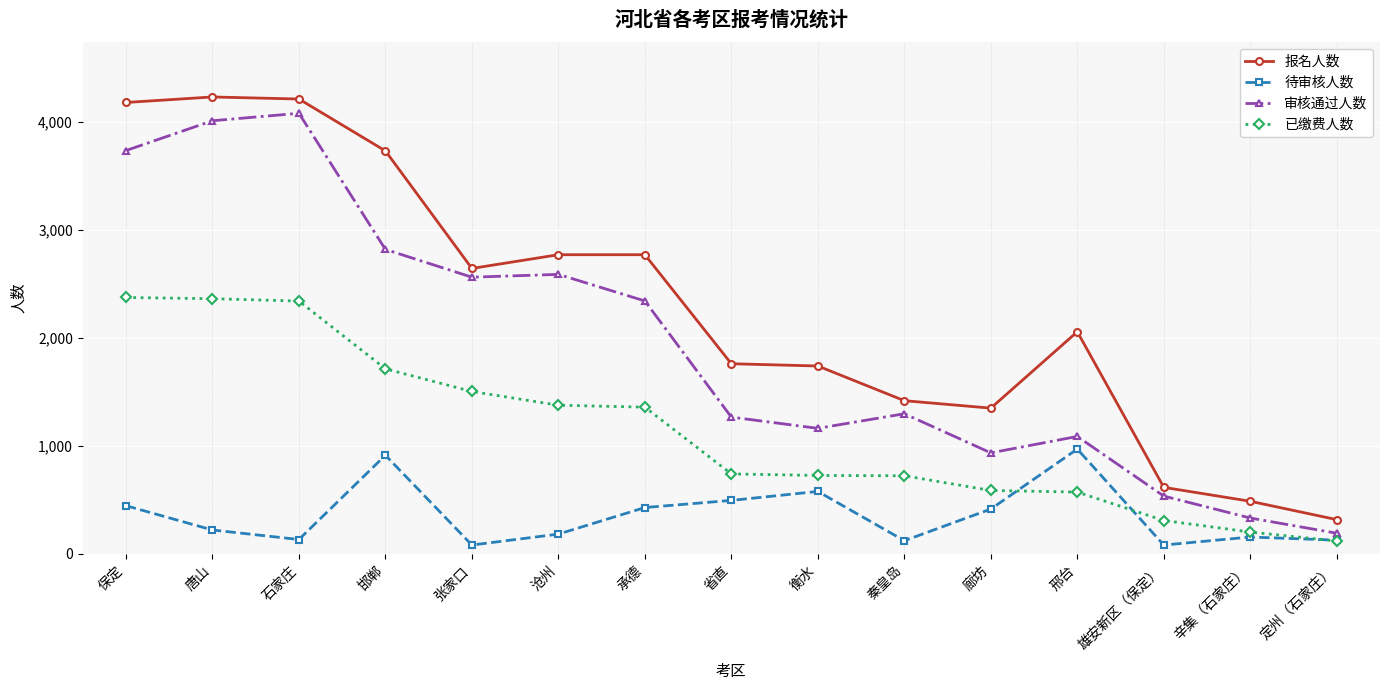

At 唐山, list the series in order from smallest to largest.

待审核人数, 已缴费人数, 审核通过人数, 报名人数